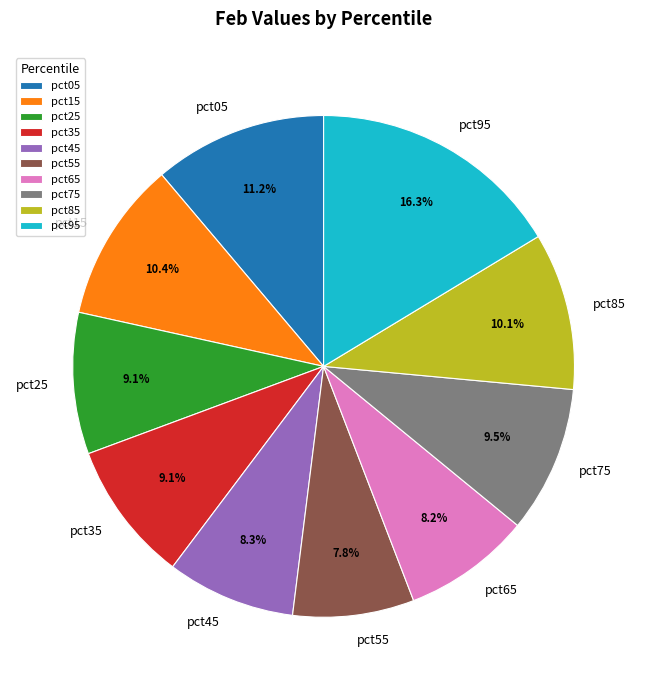

To the nearest percent, what is the combined percentage of pct35 and pct75?

19%